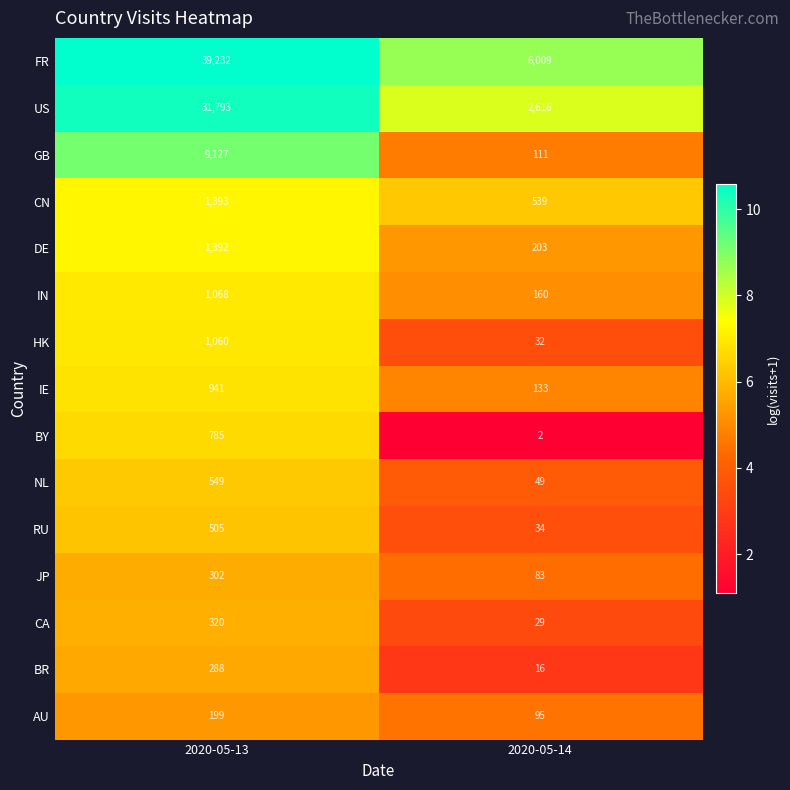

How many data points in CA are less than 320?

1